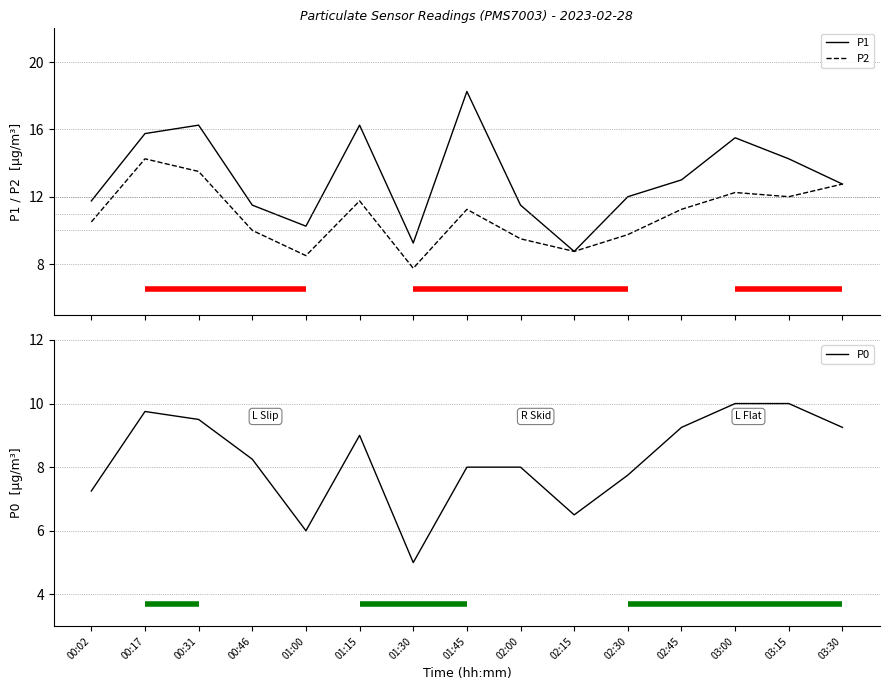

In P2, how many points are lower than both neighbors (excluding endpoints)?

4